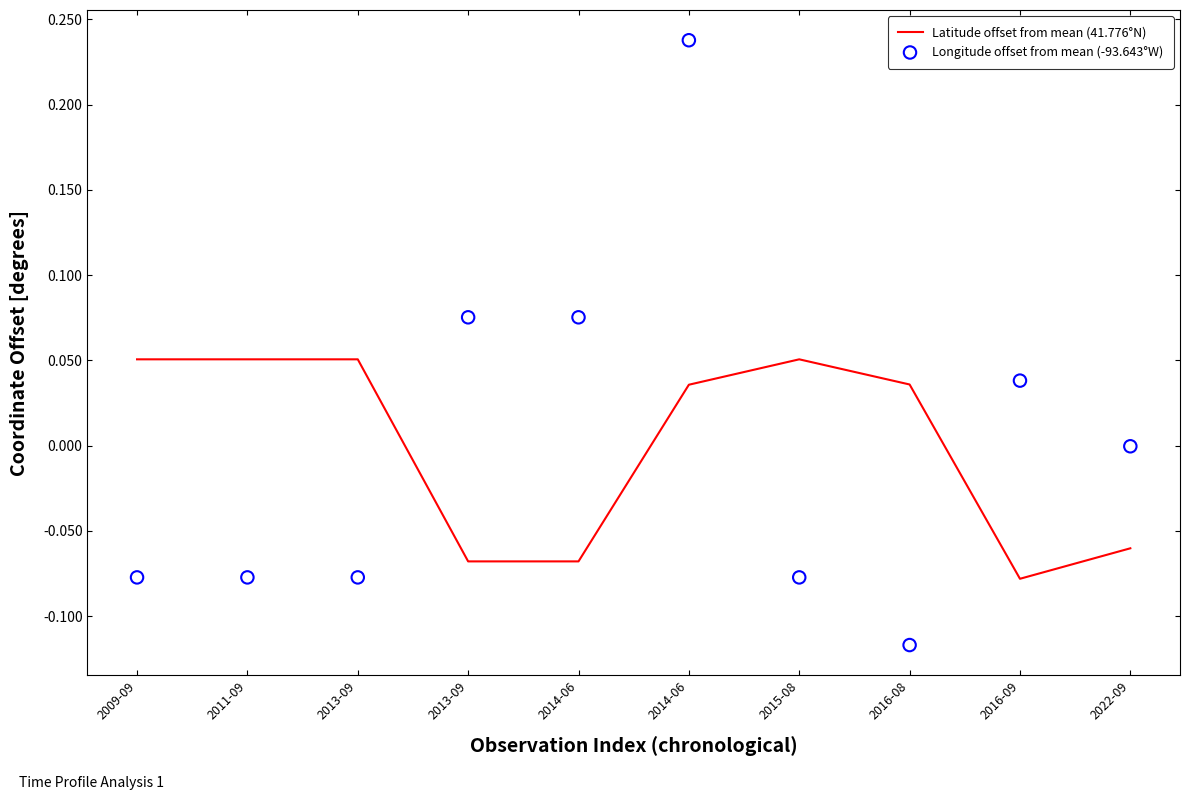

Which series reaches the minimum Y coordinate?

Longitude offset from mean (-93.643°W)